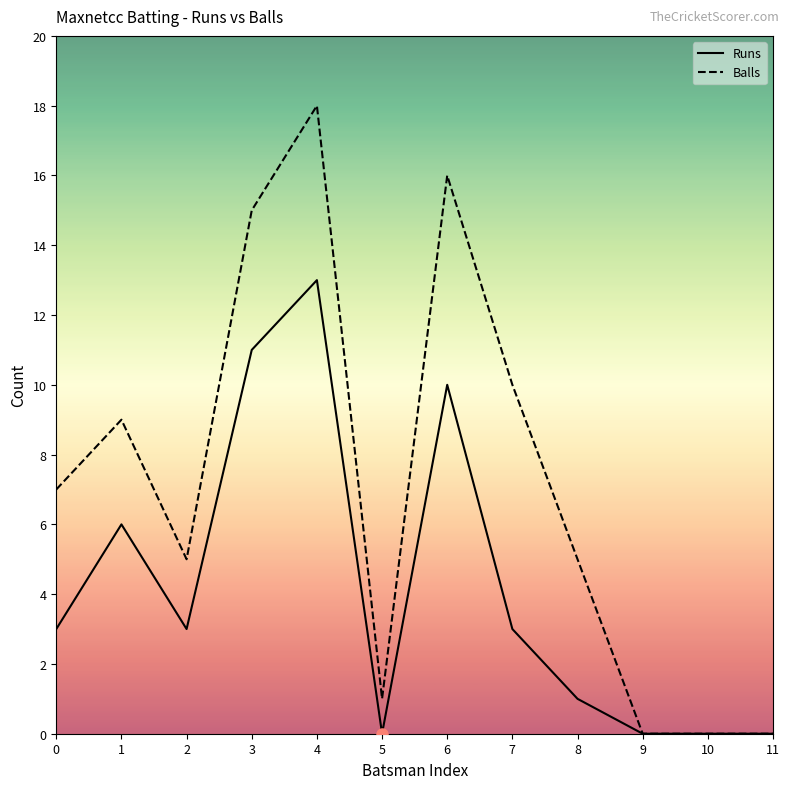

Where is the first local maximum for Runs?

1